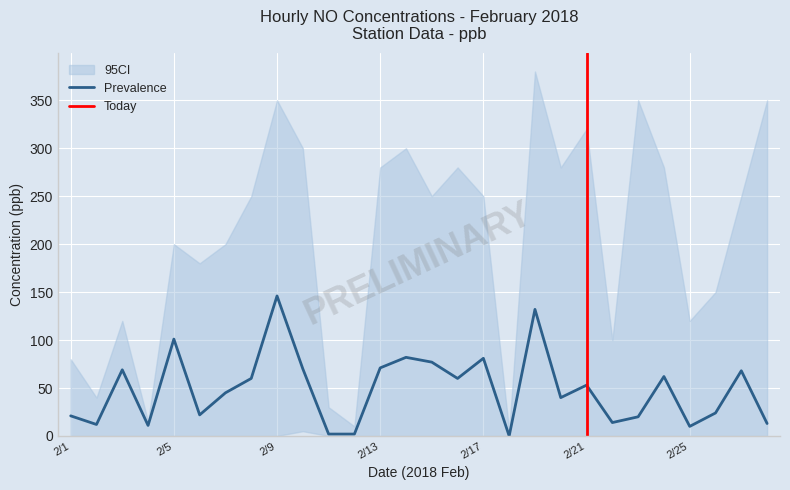

At how many categories does at least one series exceed 21?

23